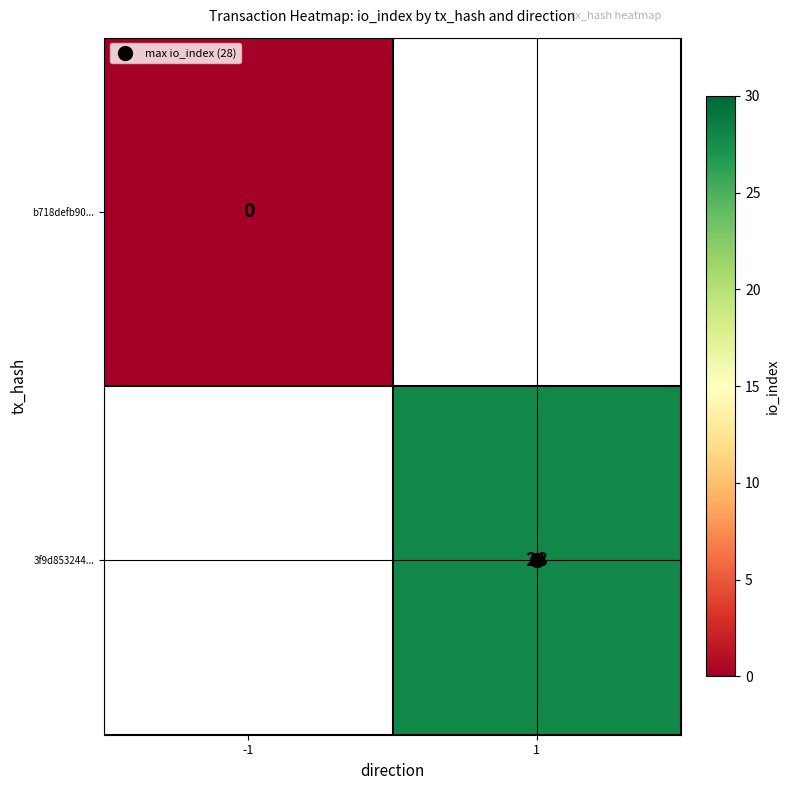

Is it true that b718defb90... equals 0.0 at -1?

True